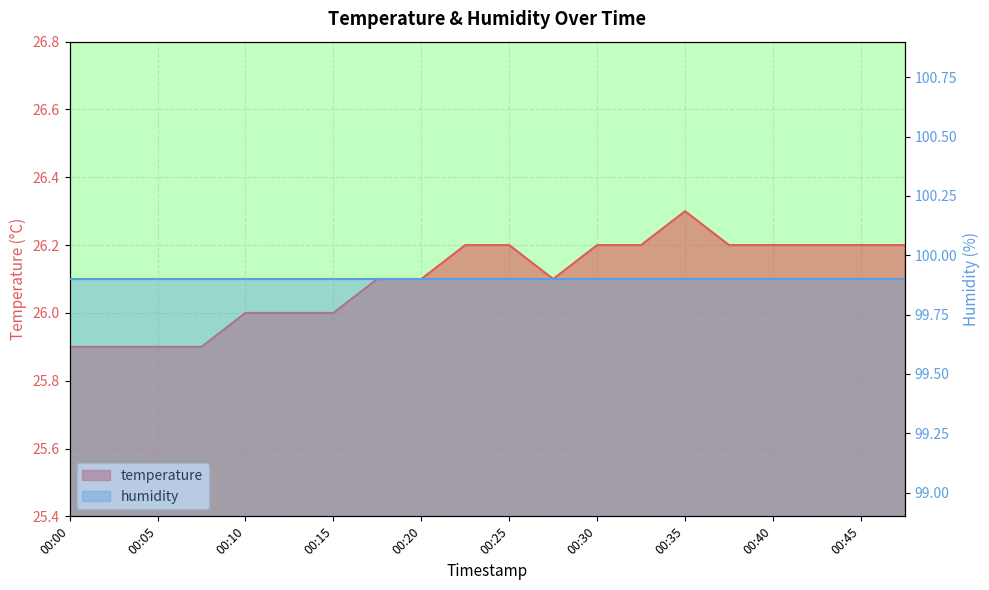

Reading left to right, what are all the values shown in this chart?

00:00=25.9	00:02=25.9	00:05=25.9	00:07=25.9	00:10=26.0	00:12=26.0	00:15=26.0	00:17=26.1	00:20=26.1	00:22=26.2	00:25=26.2	00:27=26.1	00:30=26.2	00:32=26.2	00:35=26.3	00:37=26.2	00:40=26.2	00:42=26.2	00:45=26.2	00:47=26.2